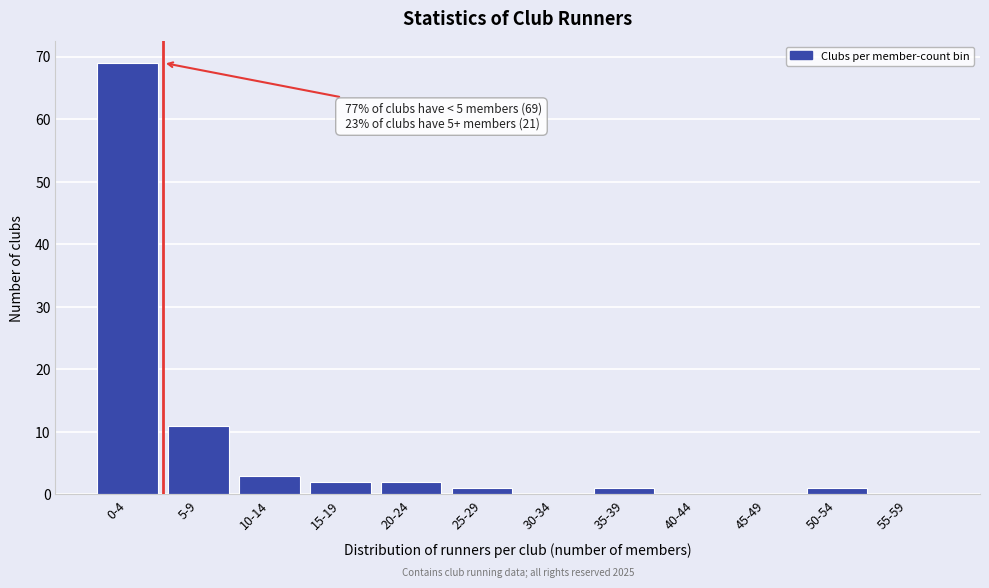

Reading left to right, what are all the values shown in this chart?

0-4=69	5-9=11	10-14=3	15-19=2	20-24=2	25-29=1	30-34=0	35-39=1	40-44=0	45-49=0	50-54=1	55-59=0